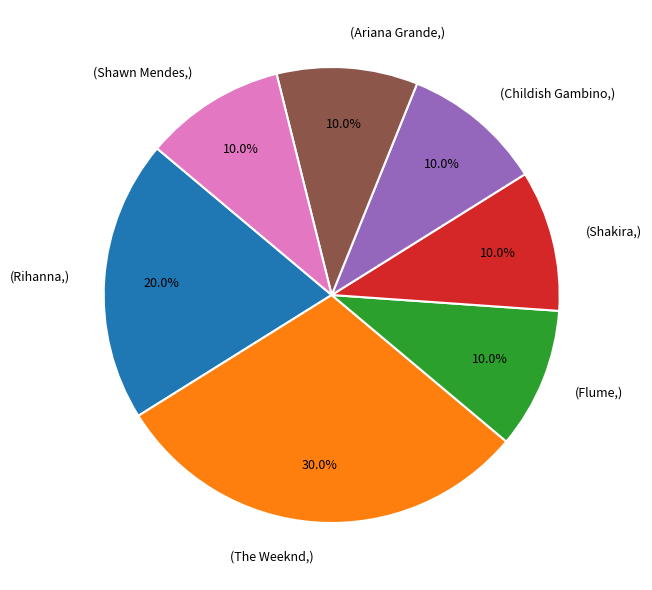

Does any single category account for the majority?

No